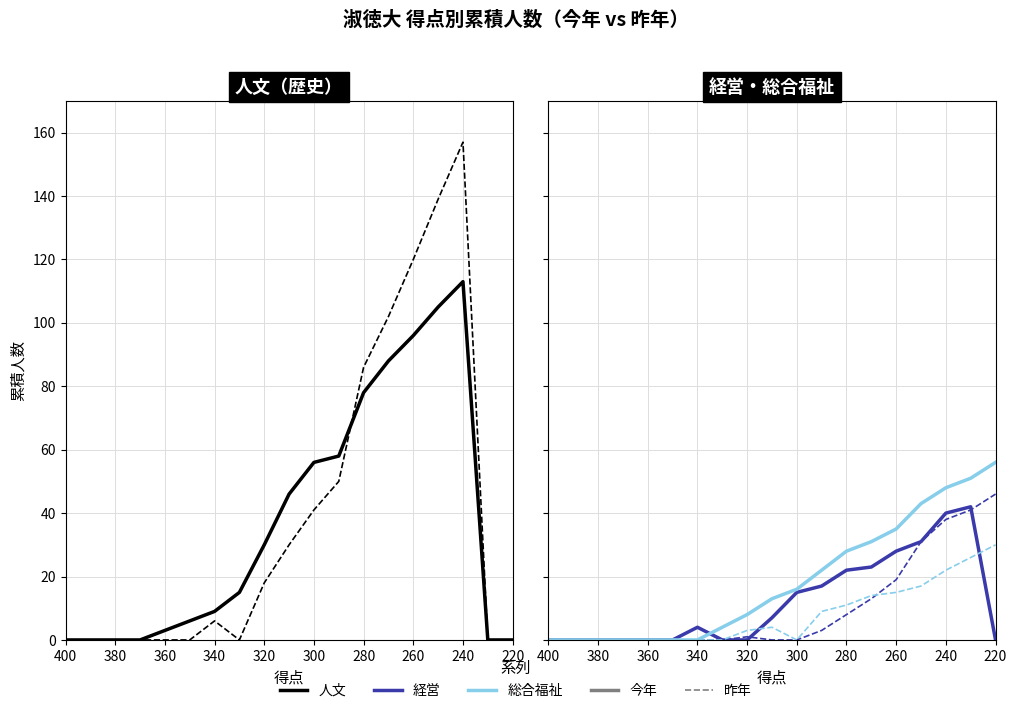

List the series in order of their peak value, lowest first.

総合福祉_昨年, 経営_今年, 経営_昨年, 総合福祉_今年, 人文_今年, 人文_昨年